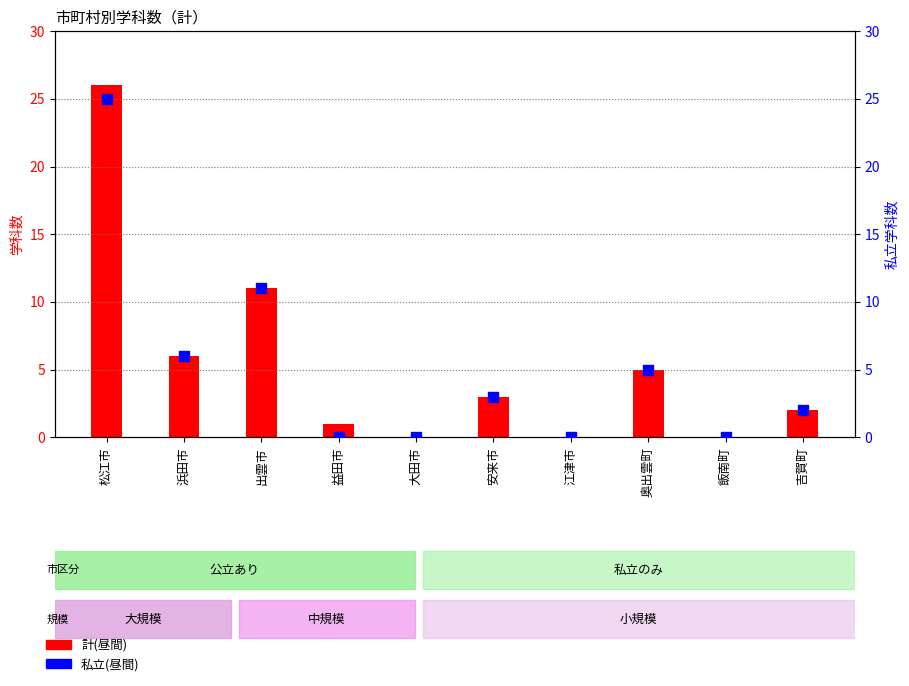

At how many categories does at least one series exceed 18?

1